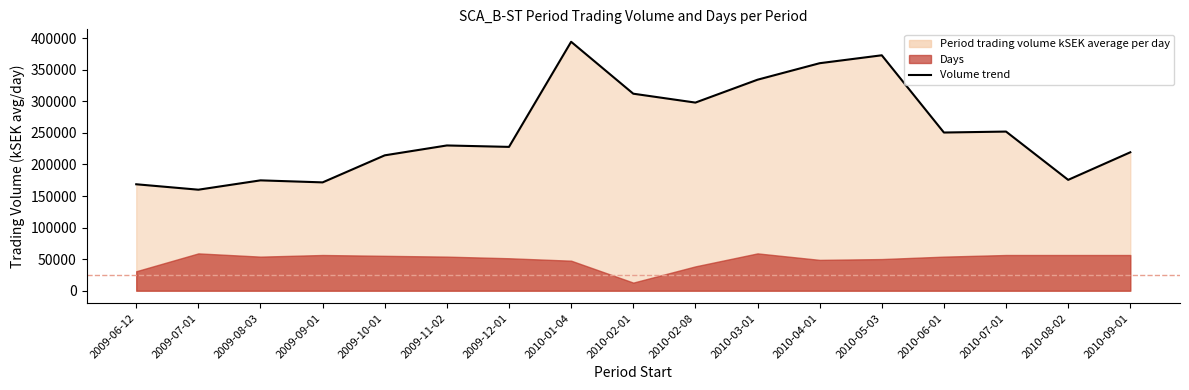

What is the greatest value displayed?

394238.0